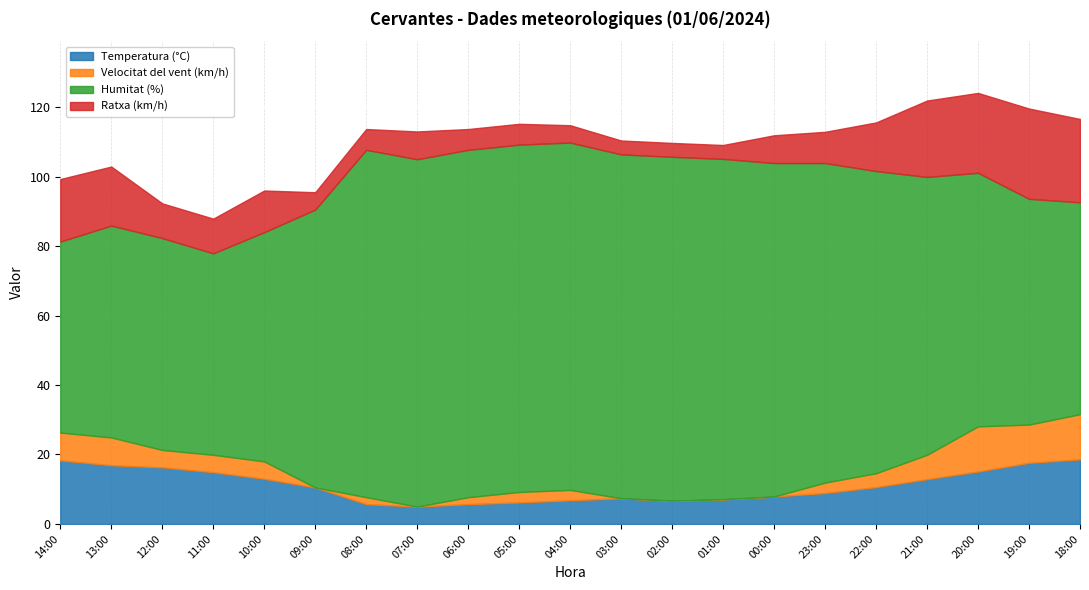

What is the minimum value for Temperatura (°C)?

5.0